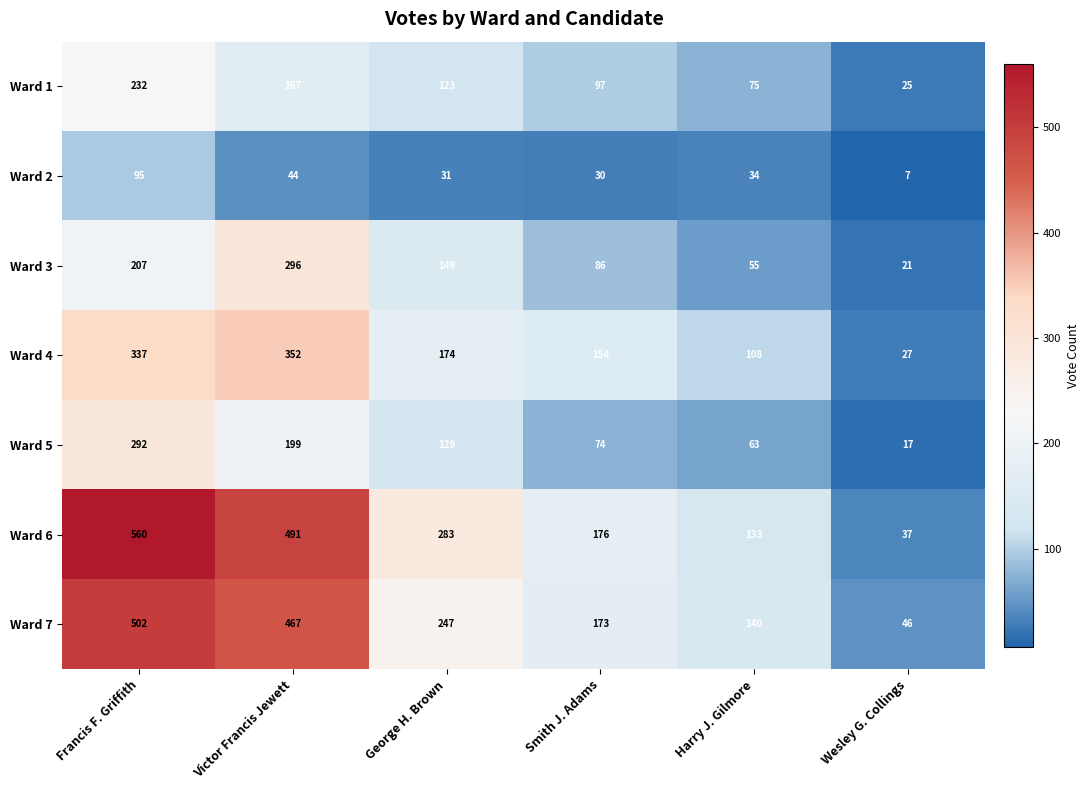

The Ward 3 series shows 442 at Victor Francis Jewett. True or false?

False